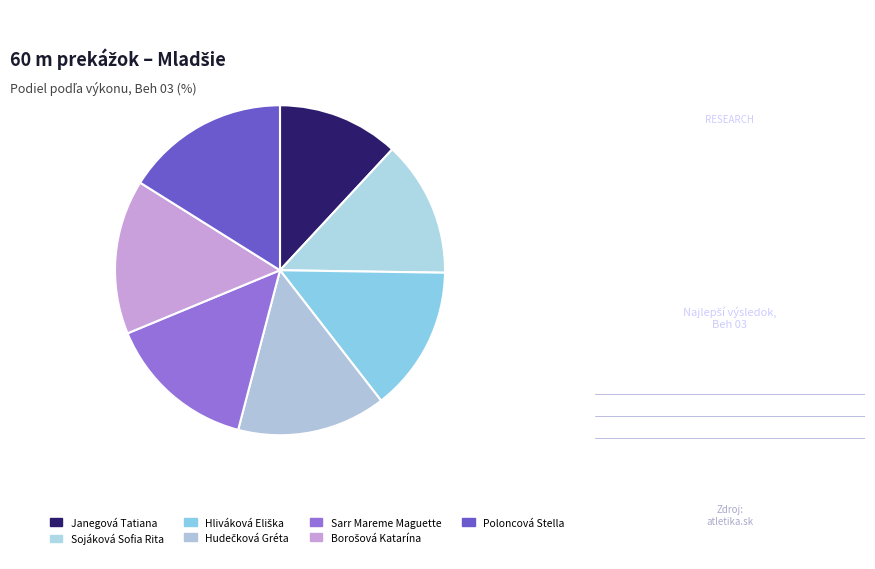

Count the number of slices in the pie.

7